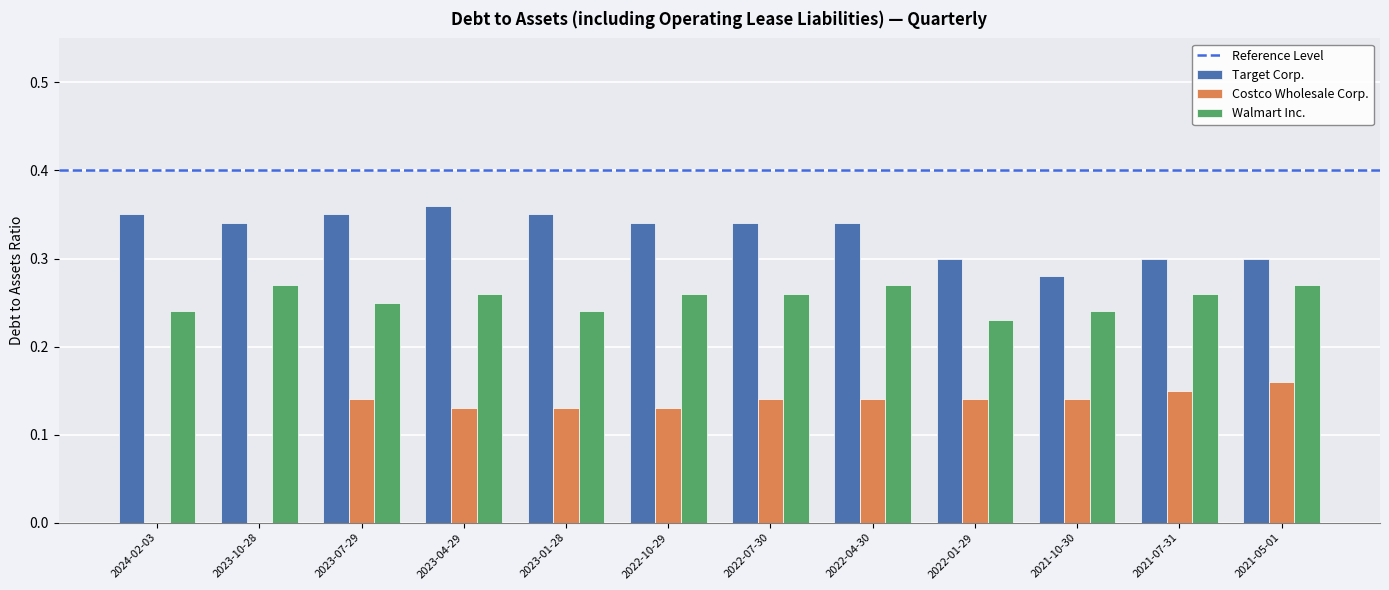

Is it true that Walmart Inc. equals 0.1 at 2021-10-30?

False